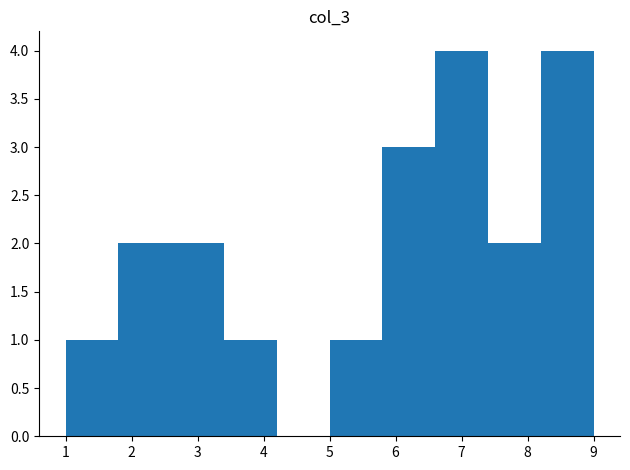

Reading left to right, transcribe this chart: for each bar, give the range it covers on the x-axis and its height. The values are not printed on the chart, so give them approximately, as read against the axis.

1.0 to 1.8: 1
1.8 to 2.6: 2
2.6 to 3.4: 2
3.4 to 4.2: 1
4.2 to 5.0: 0
5.0 to 5.8: 1
5.8 to 6.6: 3
6.6 to 7.4: 4
7.4 to 8.2: 2
8.2 to 9.0: 4